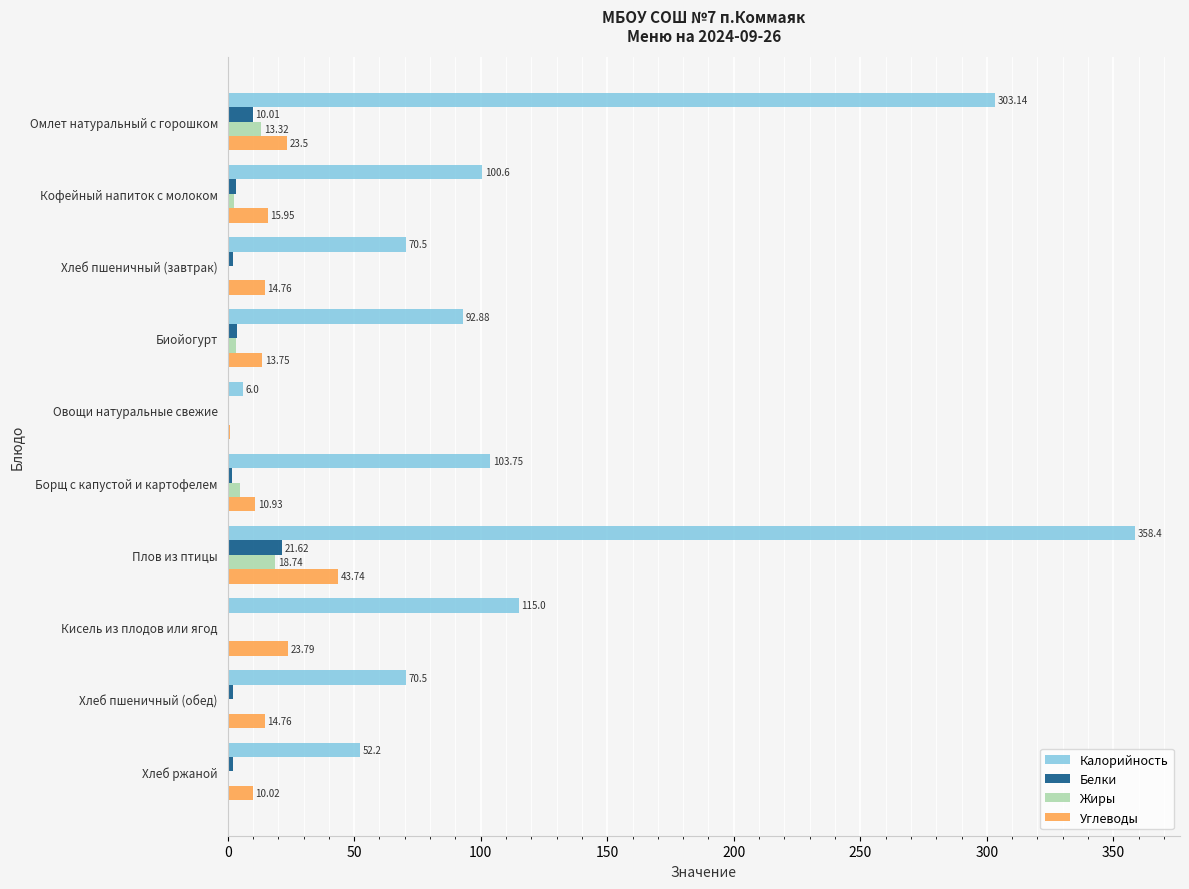

At which label is Белки closest to 10?

Омлет натуральный с горошком